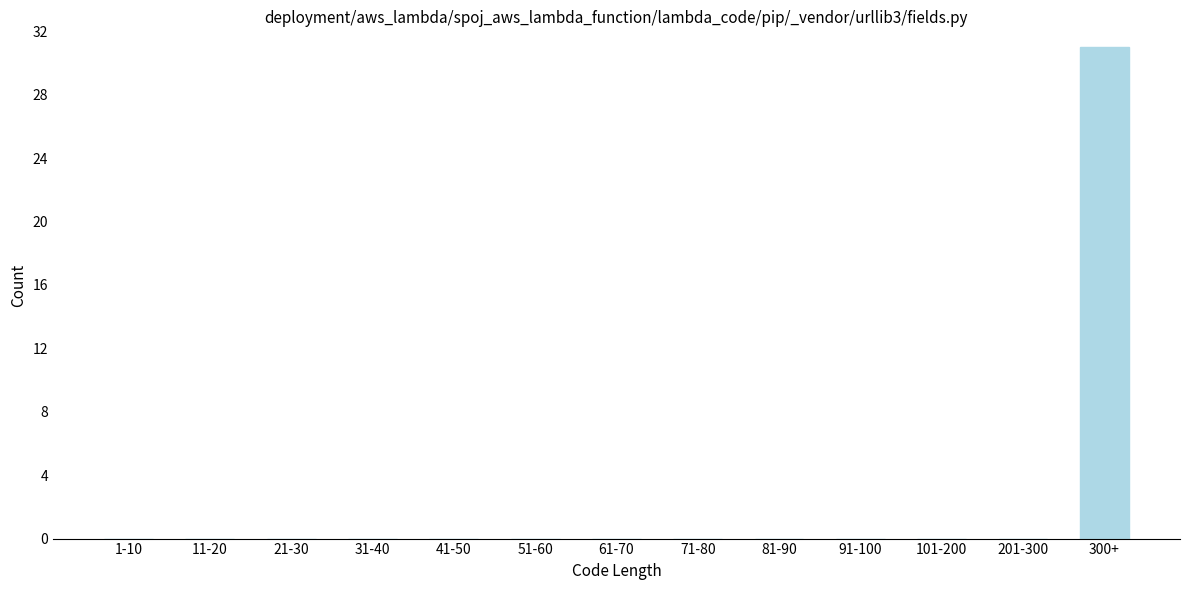

Reading left to right, extract all data points from this chart.

1-10=0	11-20=0	21-30=0	31-40=0	41-50=0	51-60=0	61-70=0	71-80=0	81-90=0	91-100=0	101-200=0	201-300=0	300+=31